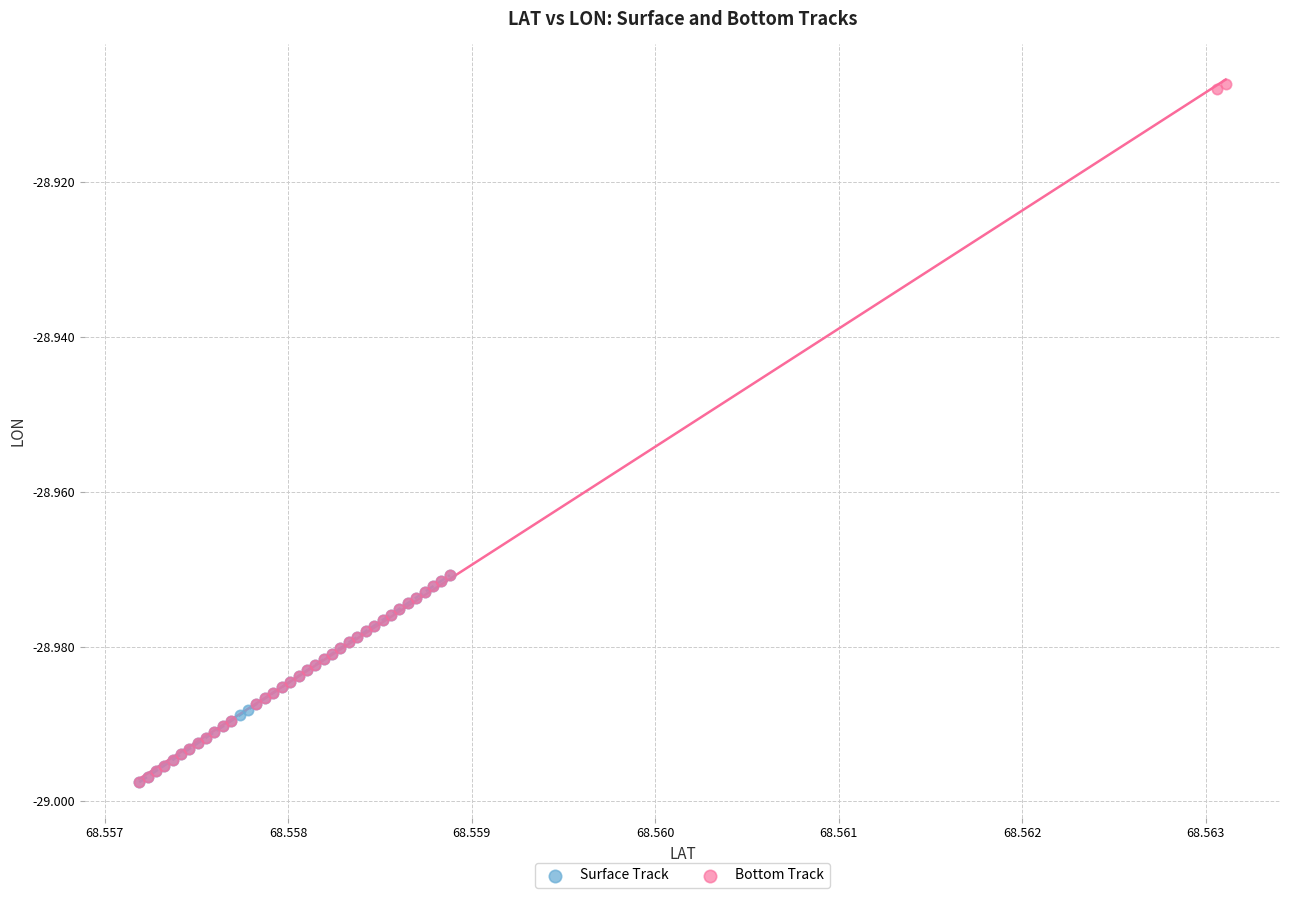

Which series has the largest Y range (max minus min)?

Bottom Track